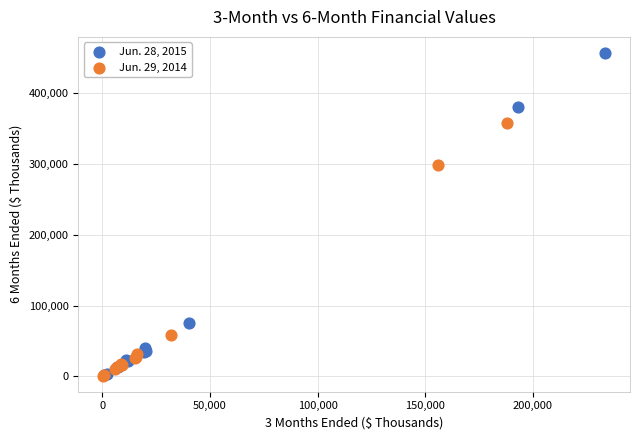

Which series contains the highest Y value?

Jun. 28, 2015